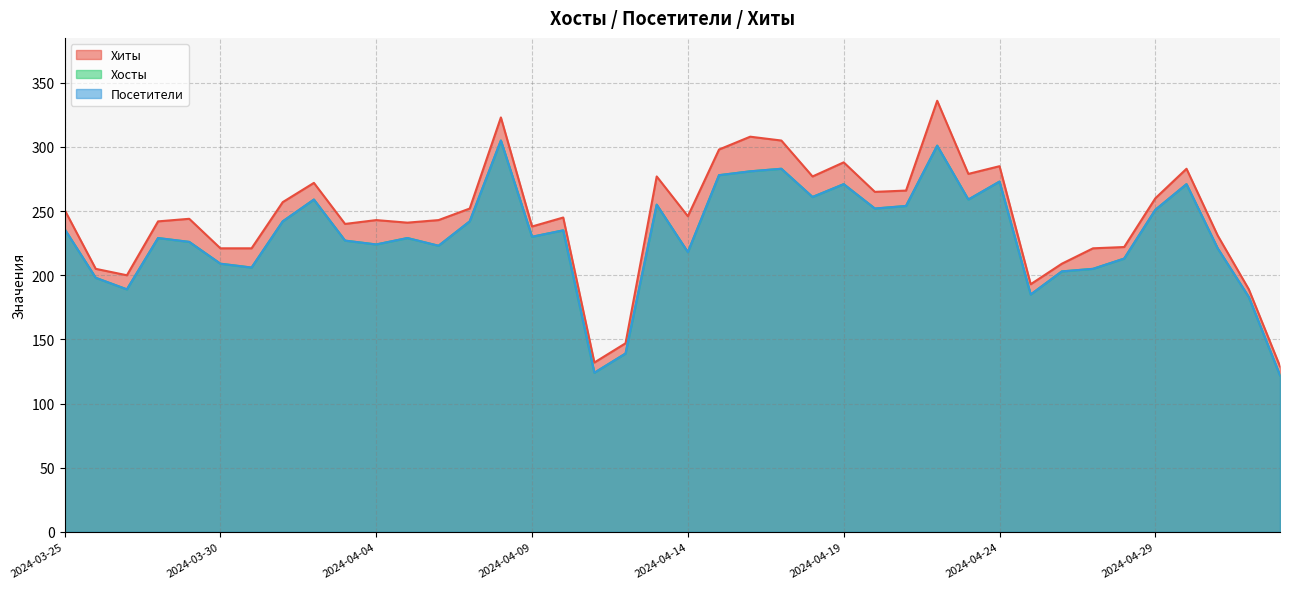

Which has a higher value, 2024-03-29 or 2024-03-28?

2024-03-29